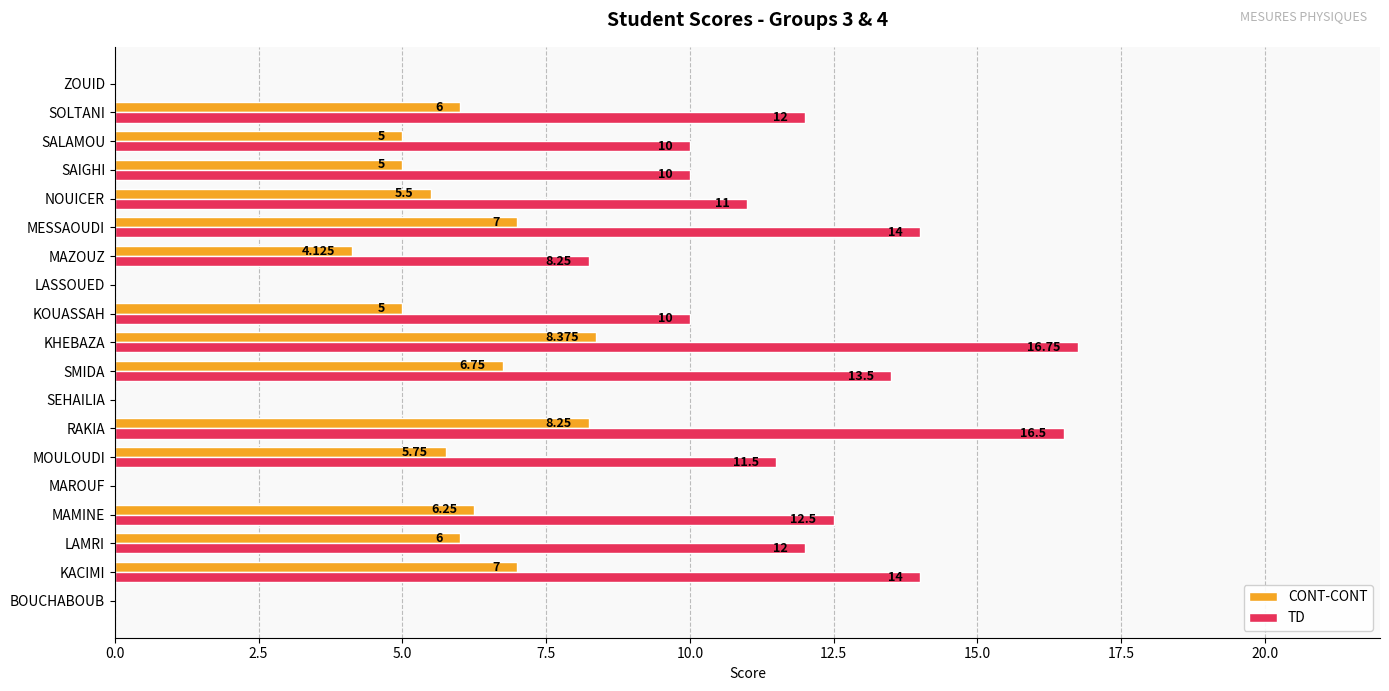

At which category is the sum across all series the highest?

KHEBAZA